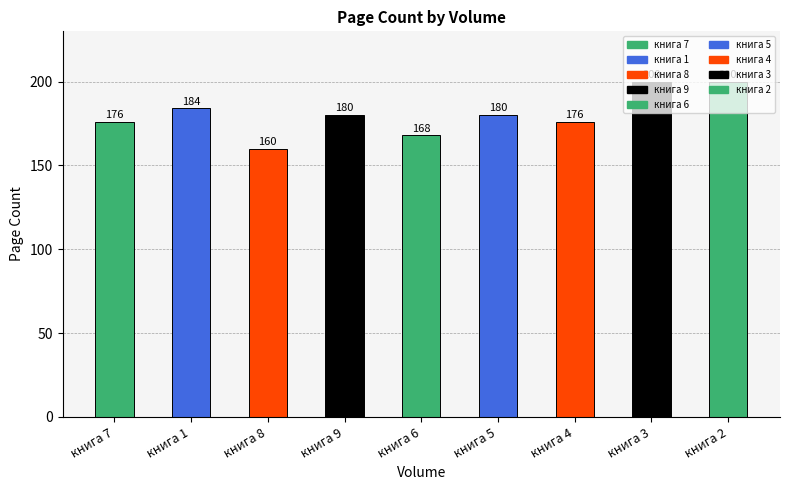

The value at книга 2 is 200. True or false?

True